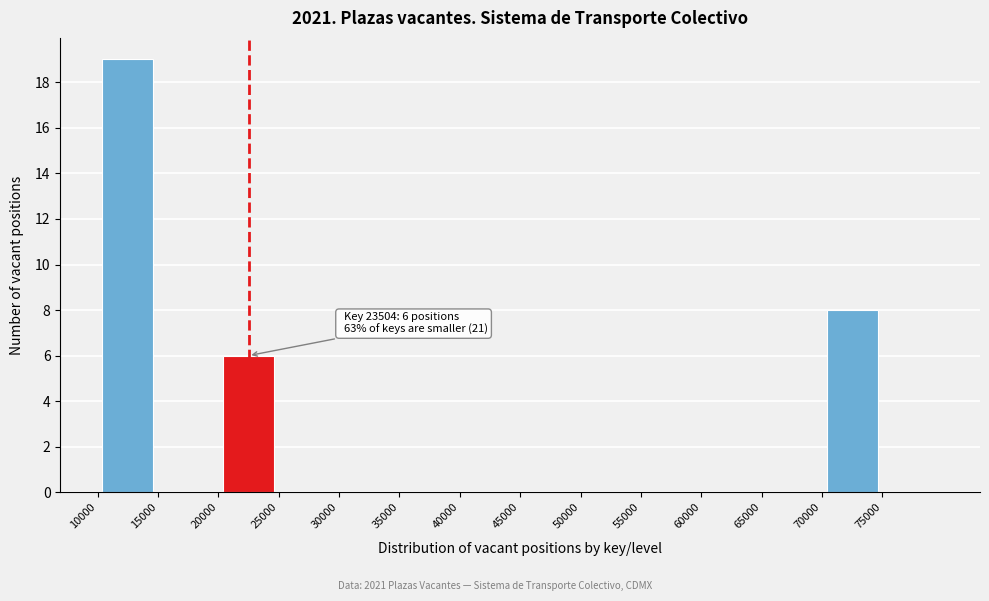

Over which range of the x-axis is the bar tallest?

10000 to 15000